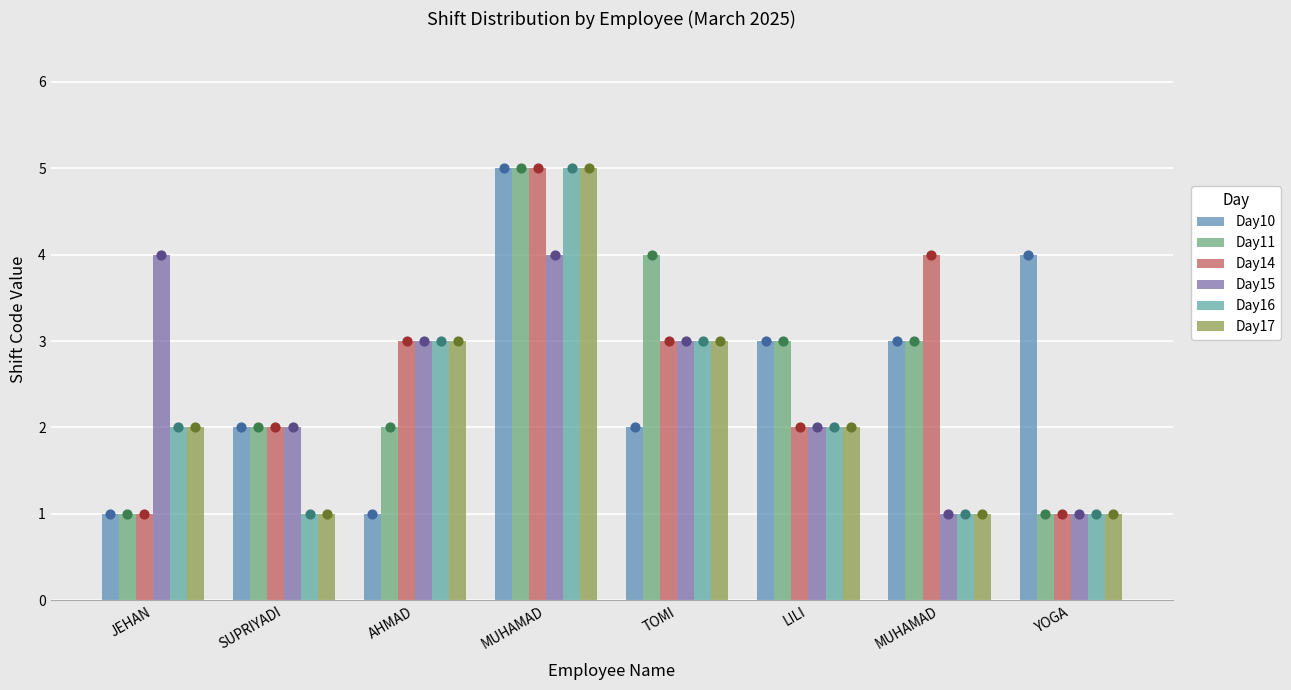

Which series has the widest spread of Y values?

Day10